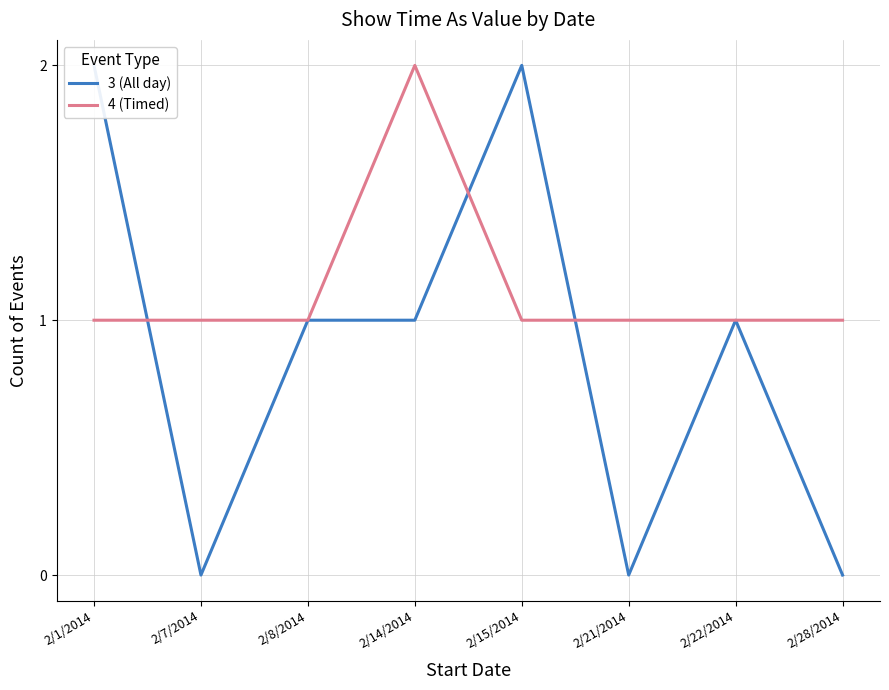

What is the maximum value for 4 (Timed)?

2